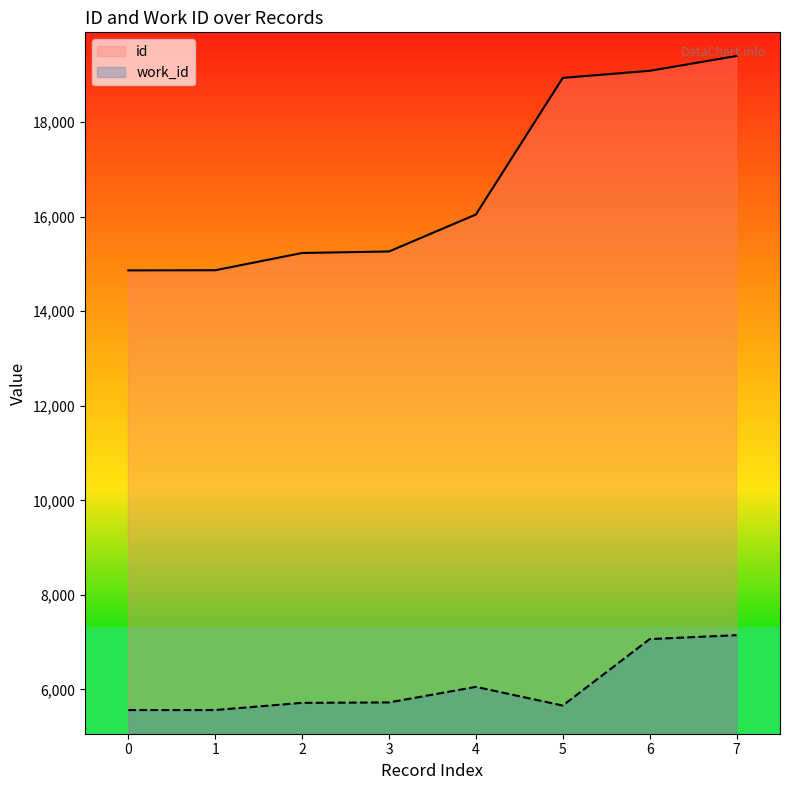

How many lines are shown in the chart?

2